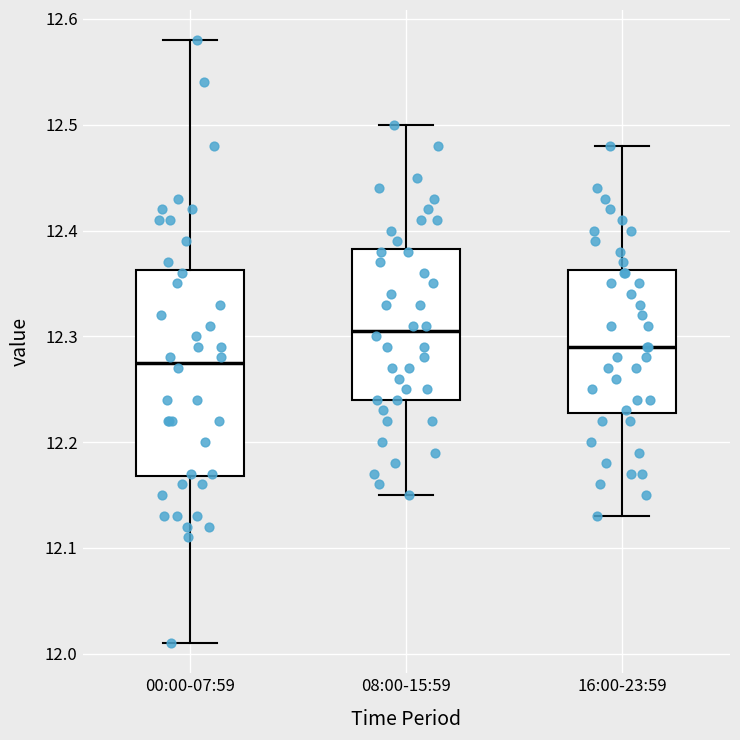

Reading left to right, transcribe this box plot: for each box, give where its median line is, the range the box spans, and where its two whiskers end, as read against the y-axis. The values are not printed on the chart, so give them approximately, as read against the axis.

00:00-07:59: median 12.28, box 12.17 to 12.36, whiskers 12.01 to 12.58
08:00-15:59: median 12.31, box 12.24 to 12.38, whiskers 12.15 to 12.50
16:00-23:59: median 12.29, box 12.23 to 12.36, whiskers 12.13 to 12.48